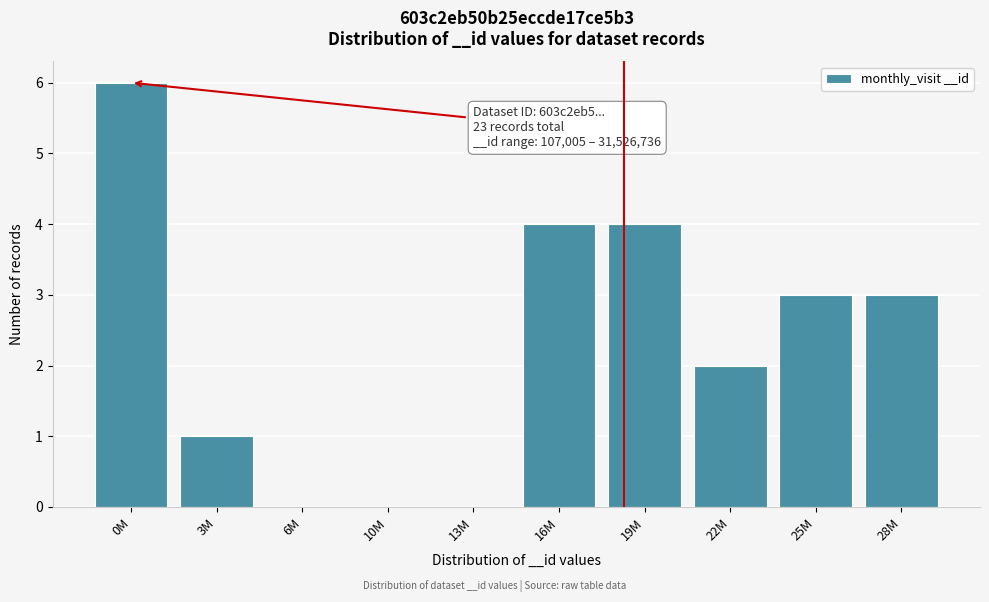

Reading left to right, list all the values displayed in this chart.

0M=6	3M=1	6M=0	10M=0	13M=0	16M=4	19M=4	22M=2	25M=3	28M=3